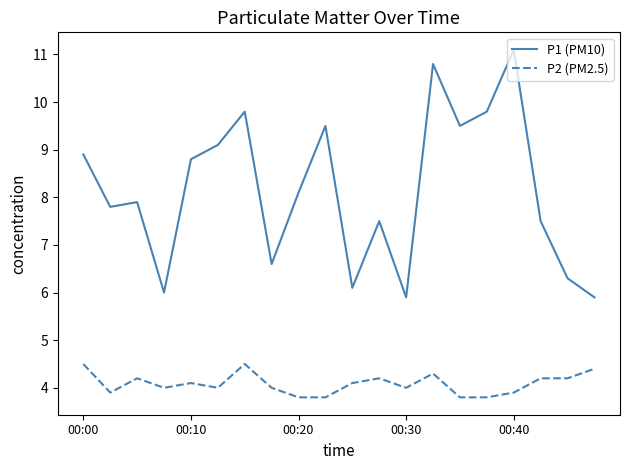

True or false: P2 (PM2.5) and P1 (PM10) intersect in this chart.

False